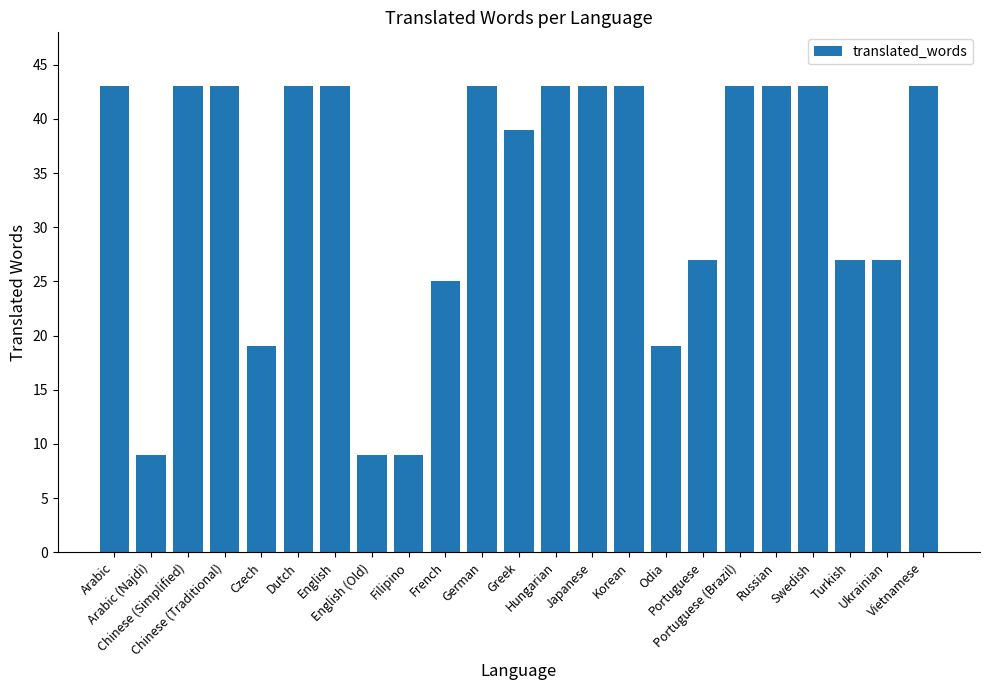

What is the smallest value displayed?

9